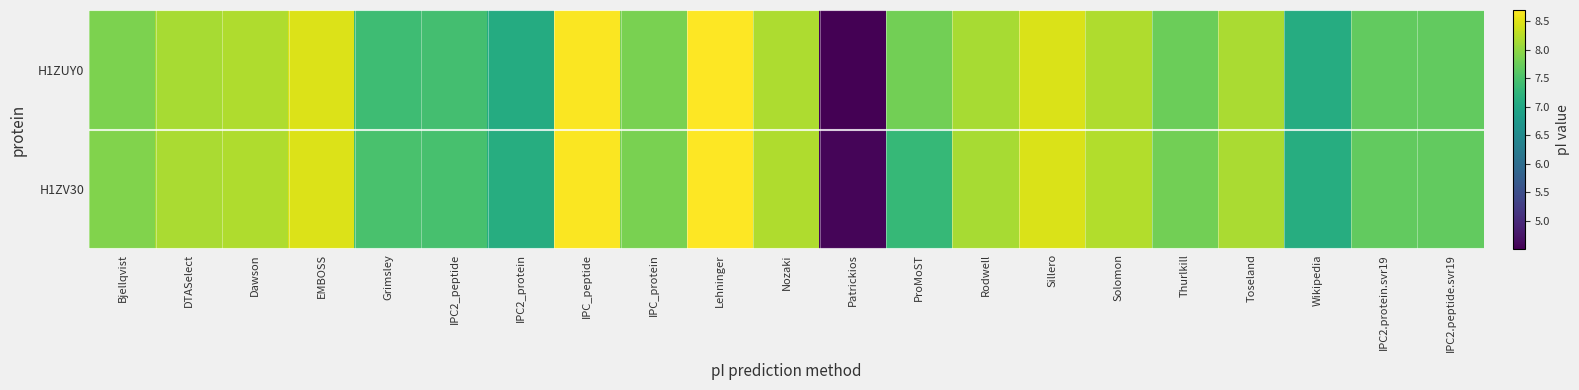

At which category is the sum across all series the highest?

Lehninger